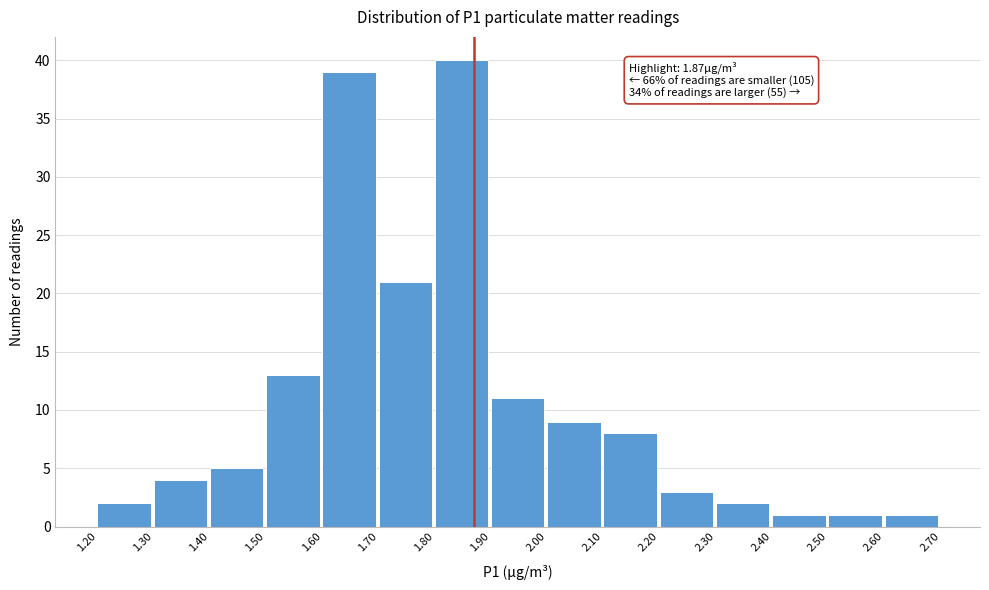

Over which range of the x-axis is the bar tallest?

1.80 to 1.90